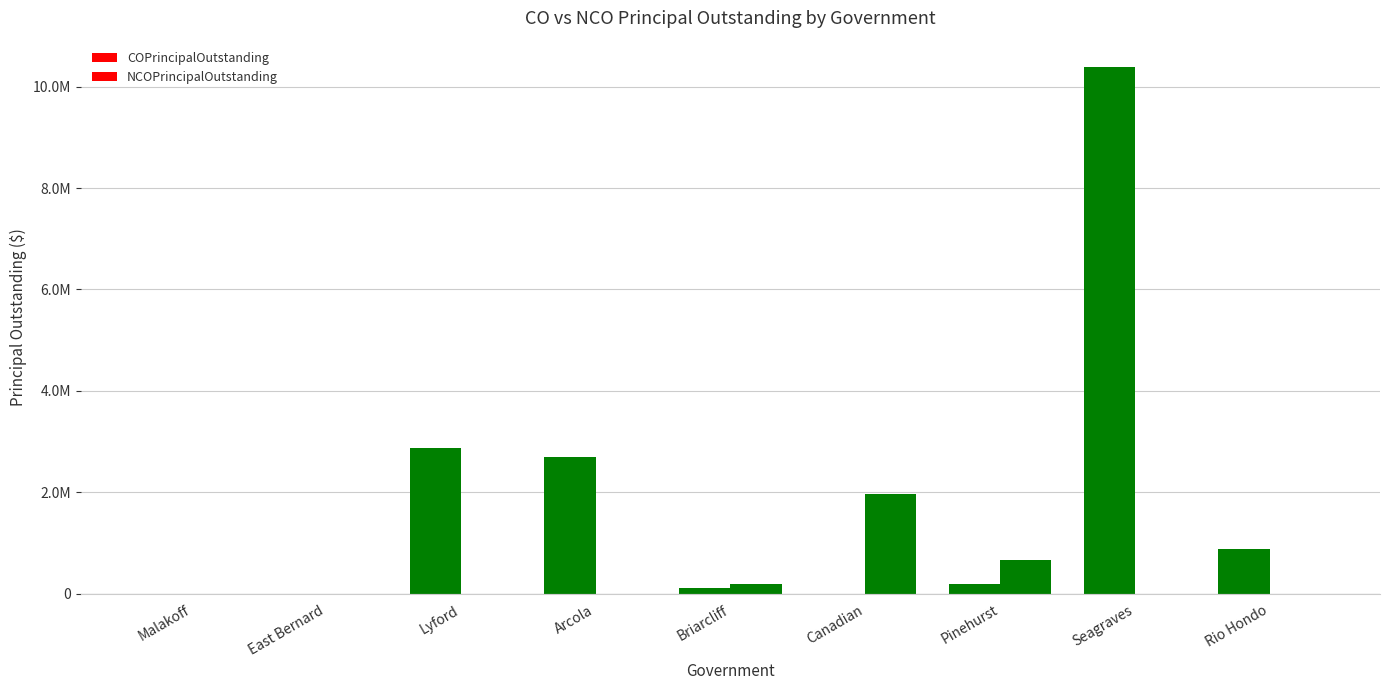

Which category has the highest value across all series?

Seagraves